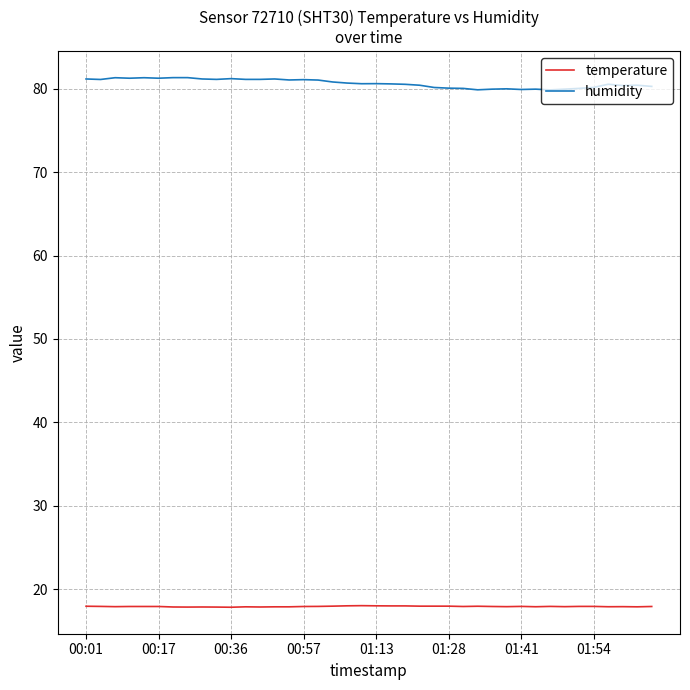

What is the difference between the maximum and minimum values in the humidity series?

1.5